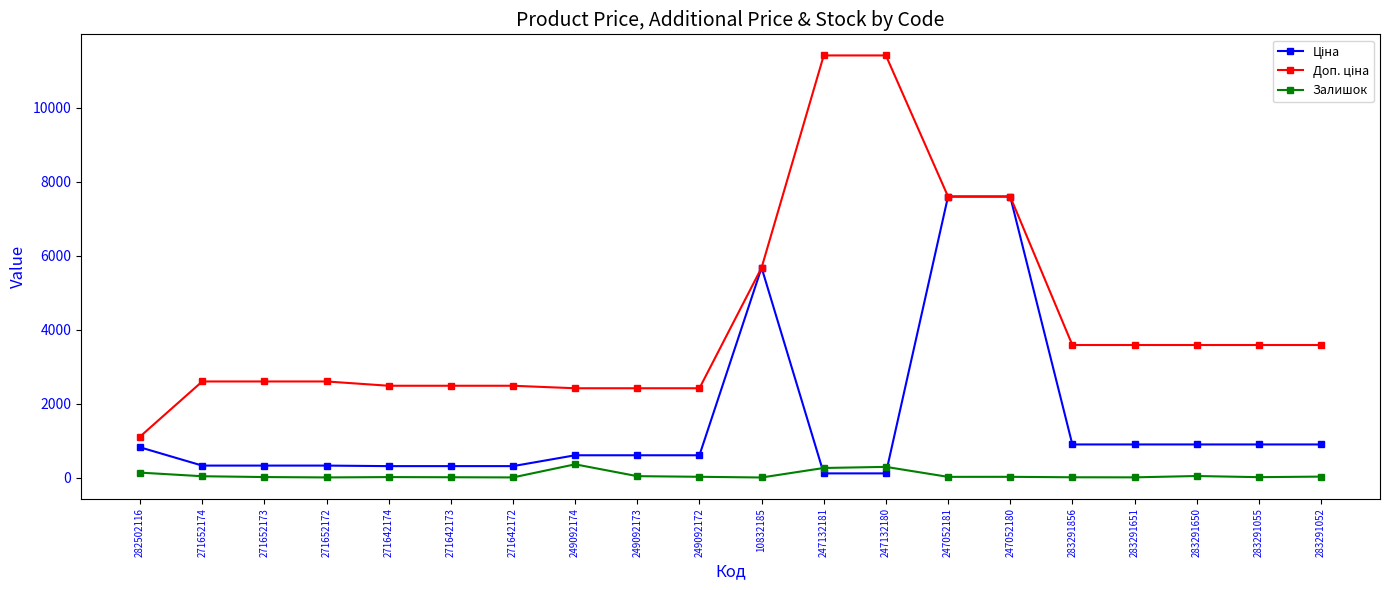

How many data points does each series have?

20